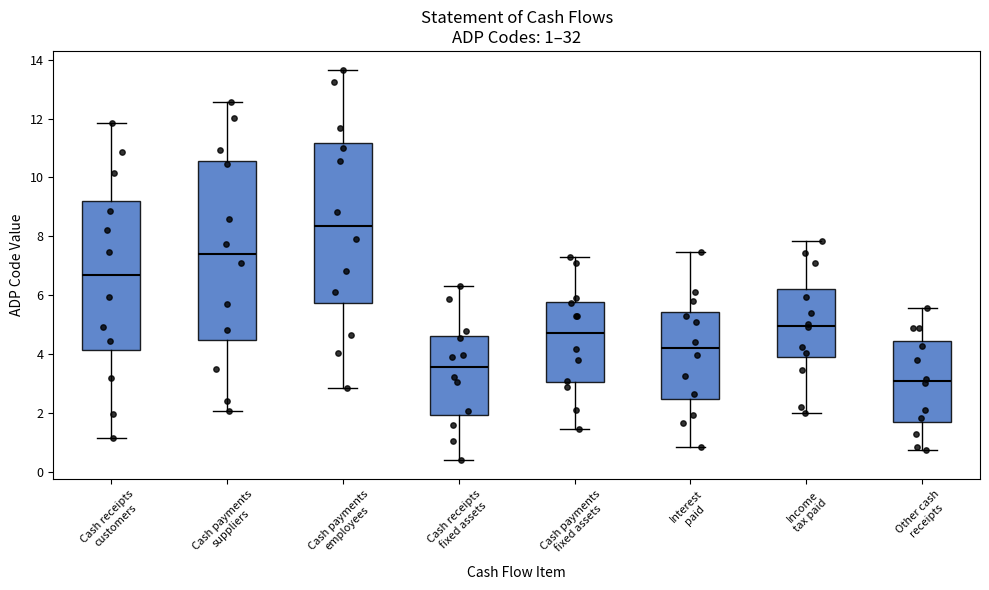

Comparing the boxes themselves (not the whiskers), which one is the tallest?

Cash payments suppliers